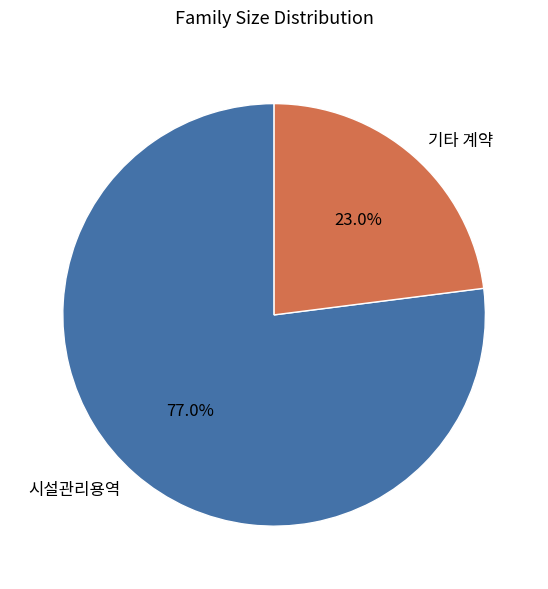

Between 시설관리용역 and 기타 계약, which is larger?

시설관리용역